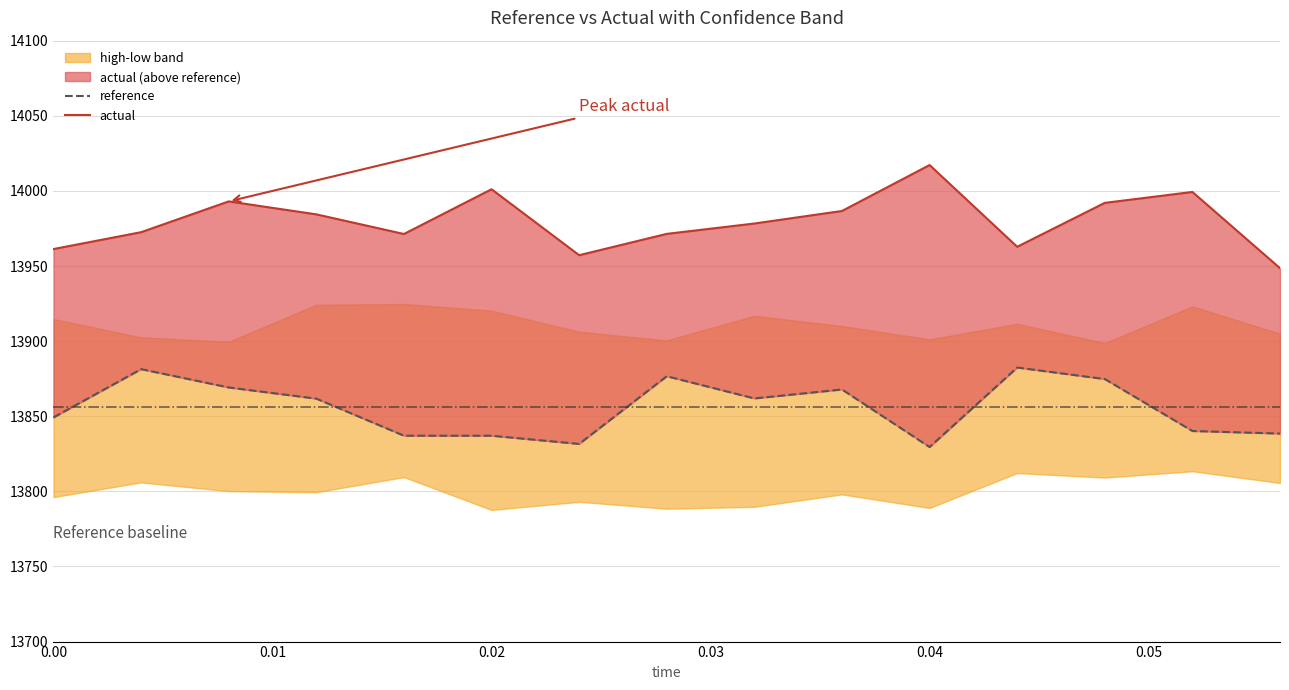

Between 0.05 and 0.06, which series saw the biggest shift?

actual